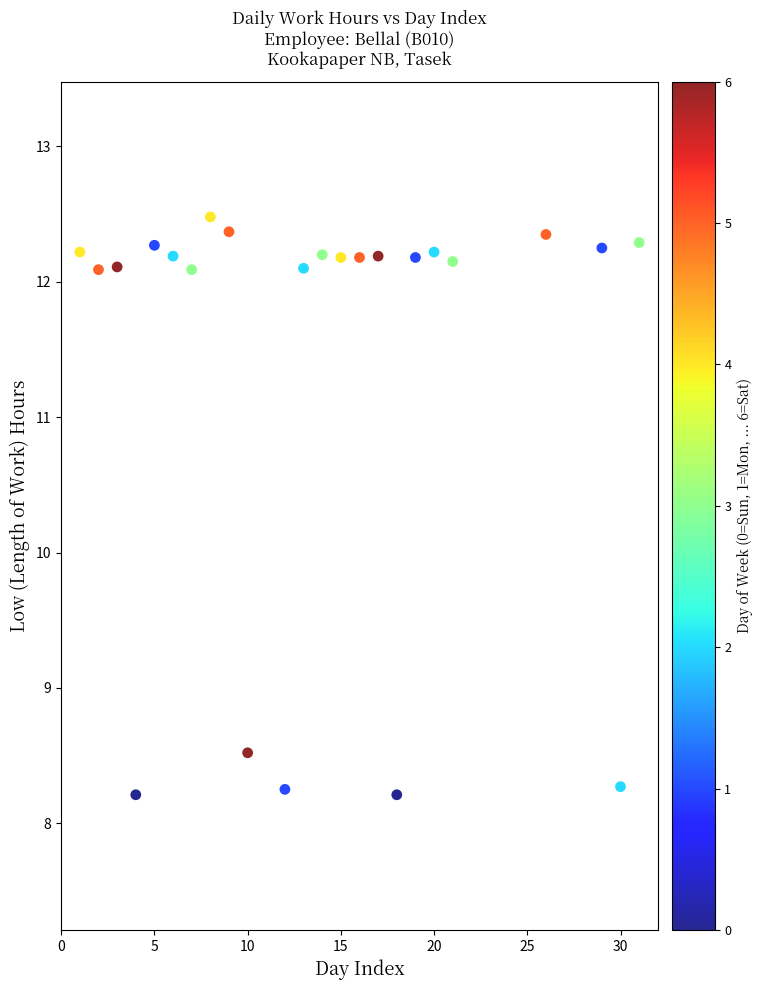

What is the range of Y values (max minus min)?

4.3